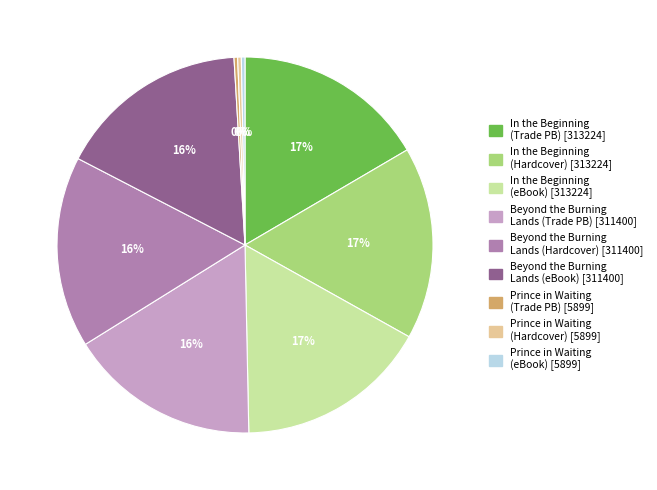

Do Beyond the Burning Lands (Trade PB) [311400] and Beyond the Burning Lands (eBook) [311400] together represent more than half of the pie?

No